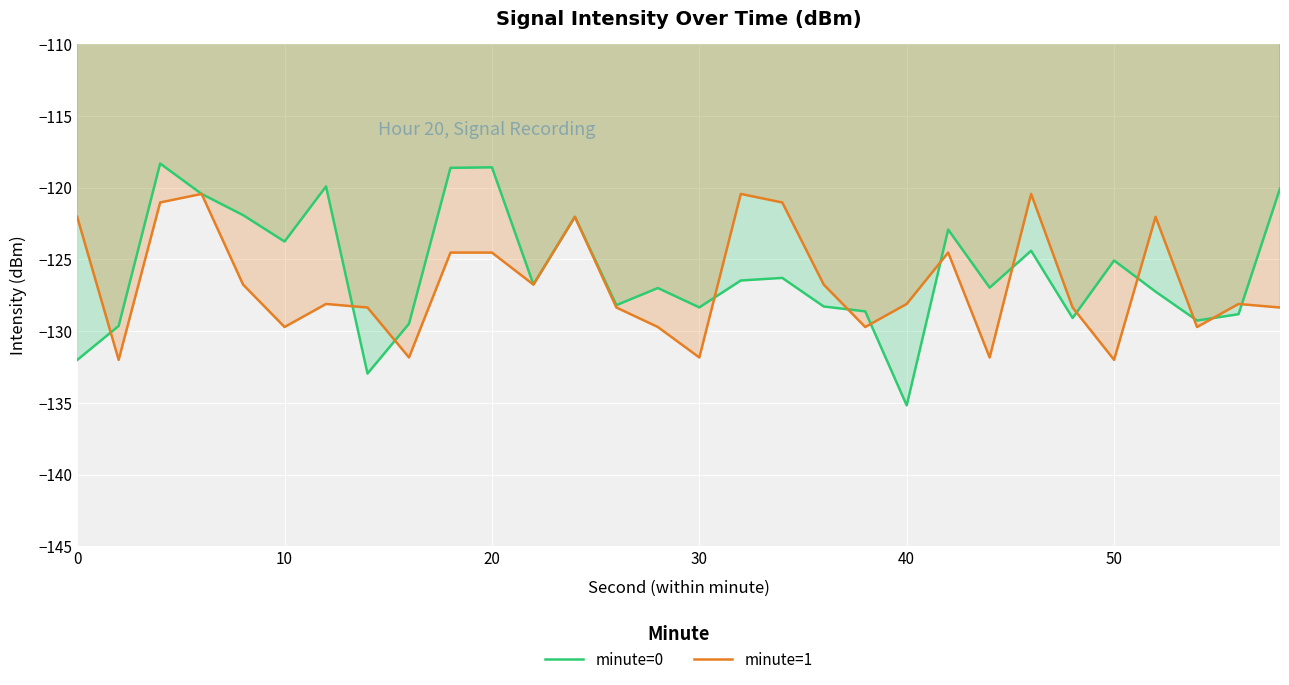

True or false: minute=0 has a value of -125.1 at 50.

True